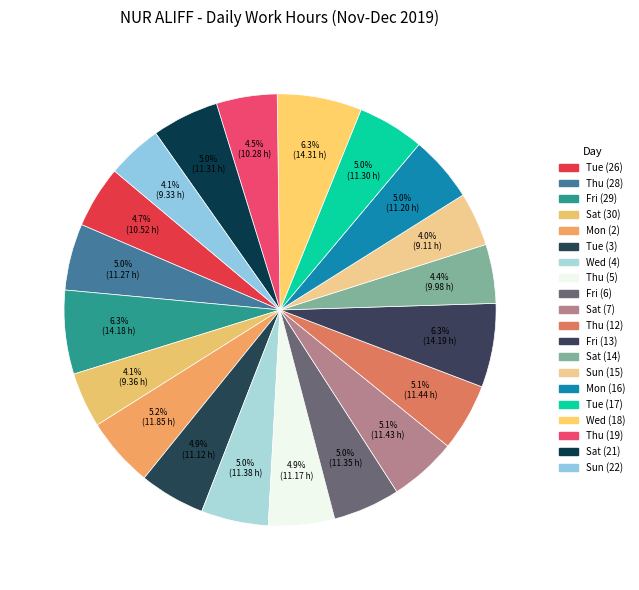

Is Fri (13) the majority of the pie?

No